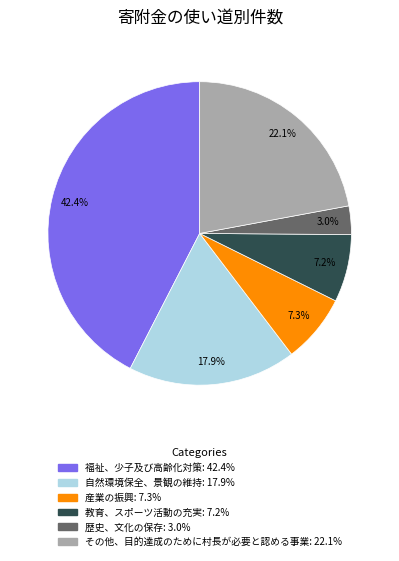

The 福祉、少子及び高齢化対策 slice represents 42% of the pie. True or false?

True